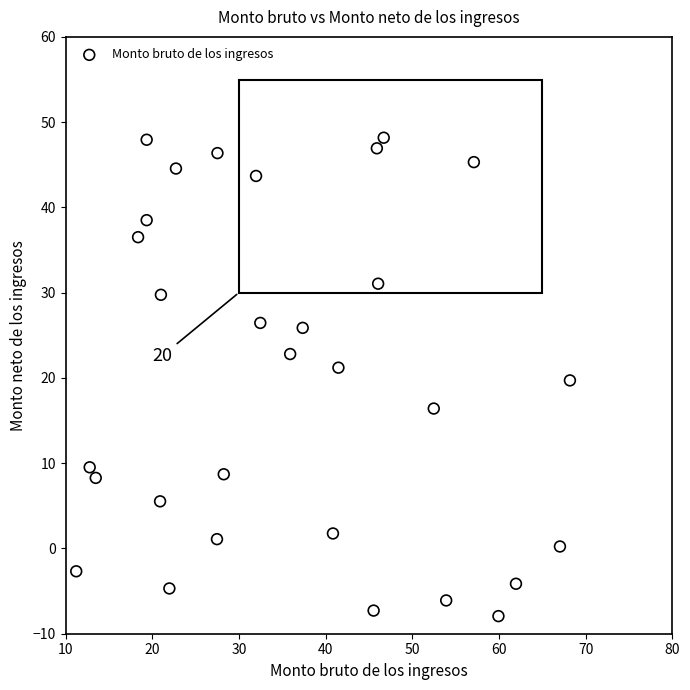

What is the range of X values (max minus min)?

57.0